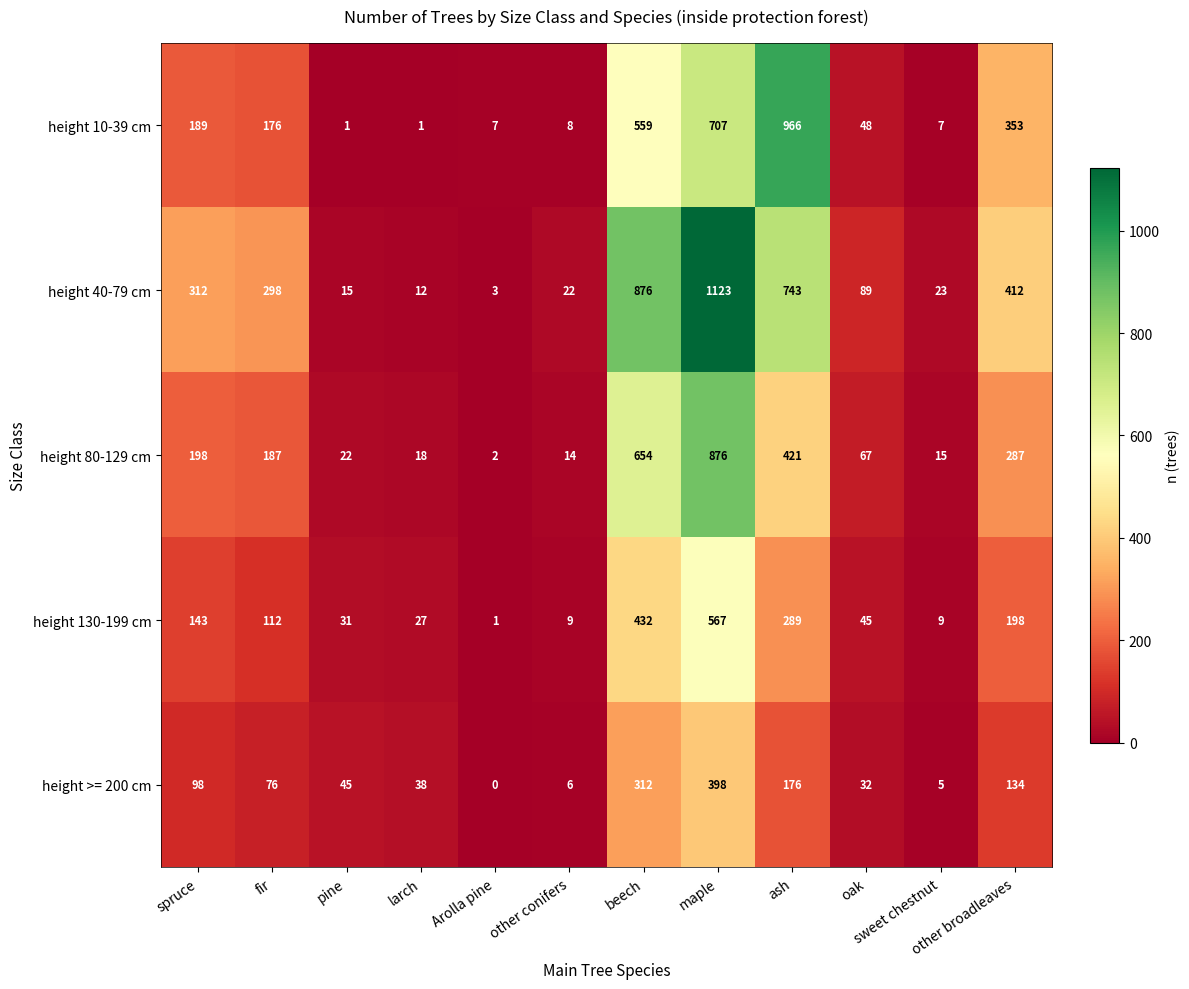

Count the number of categories in the chart.

12